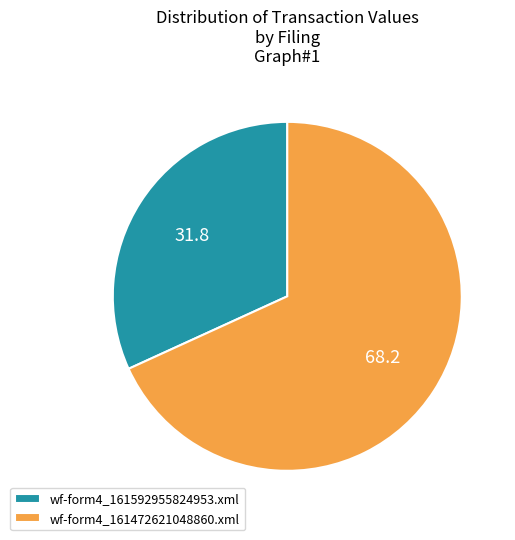

Is it true that wf-form4_161472621048860.xml is 68% of the pie?

True